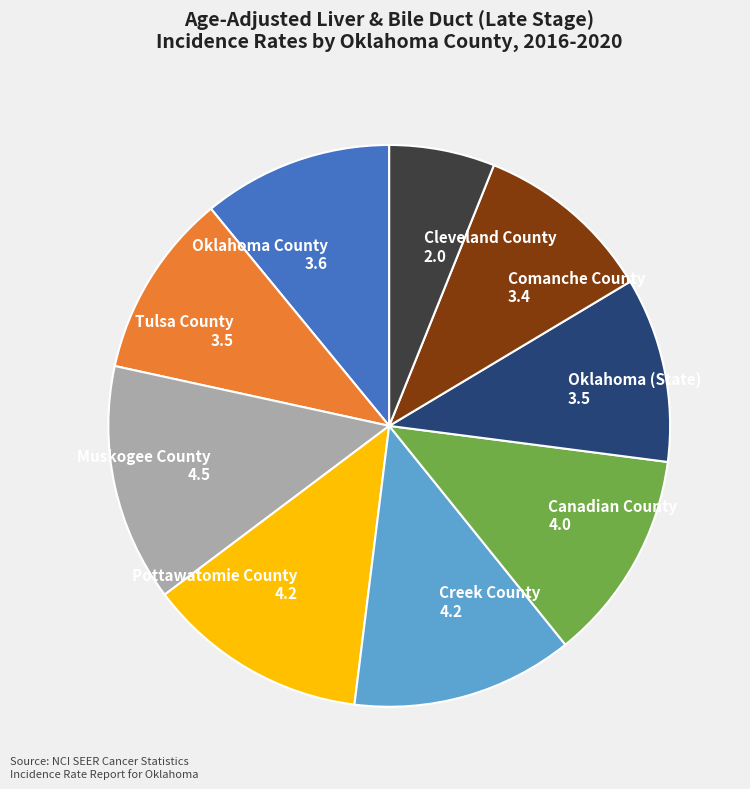

Between Comanche County 3.4 and Oklahoma County 3.6, which is larger?

Oklahoma County 3.6